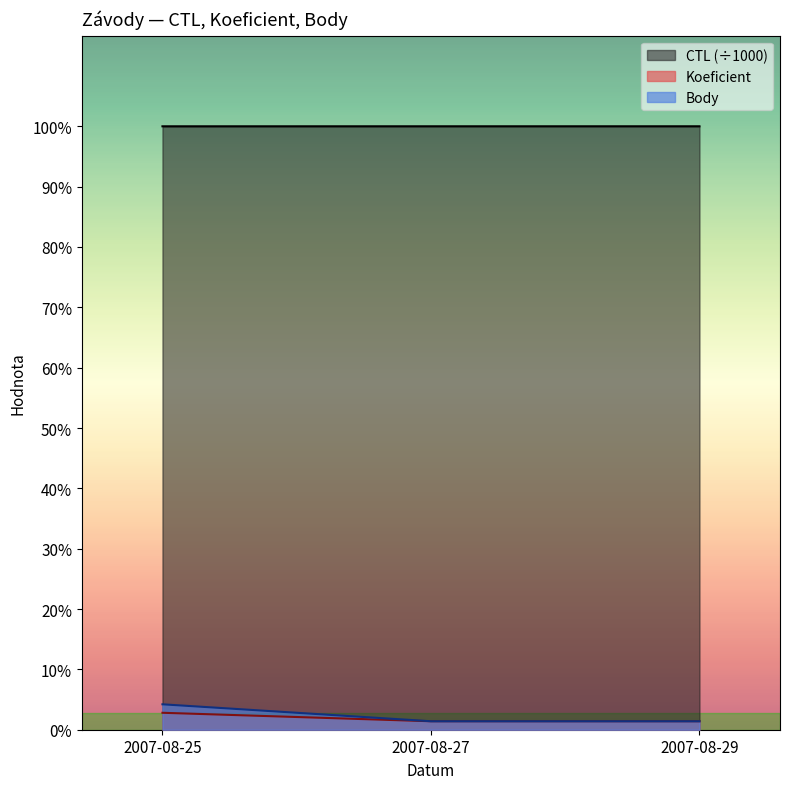

What are all the series names shown in the legend?

CTL (÷1000), Koeficient, Body